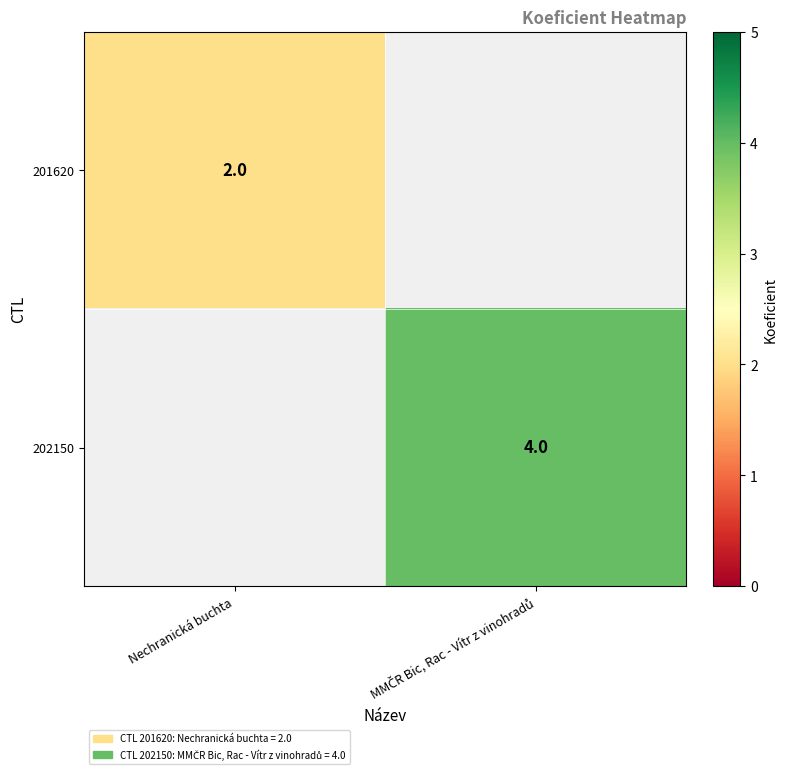

Is it true that 201620 equals 2 at Nechranická buchta?

True